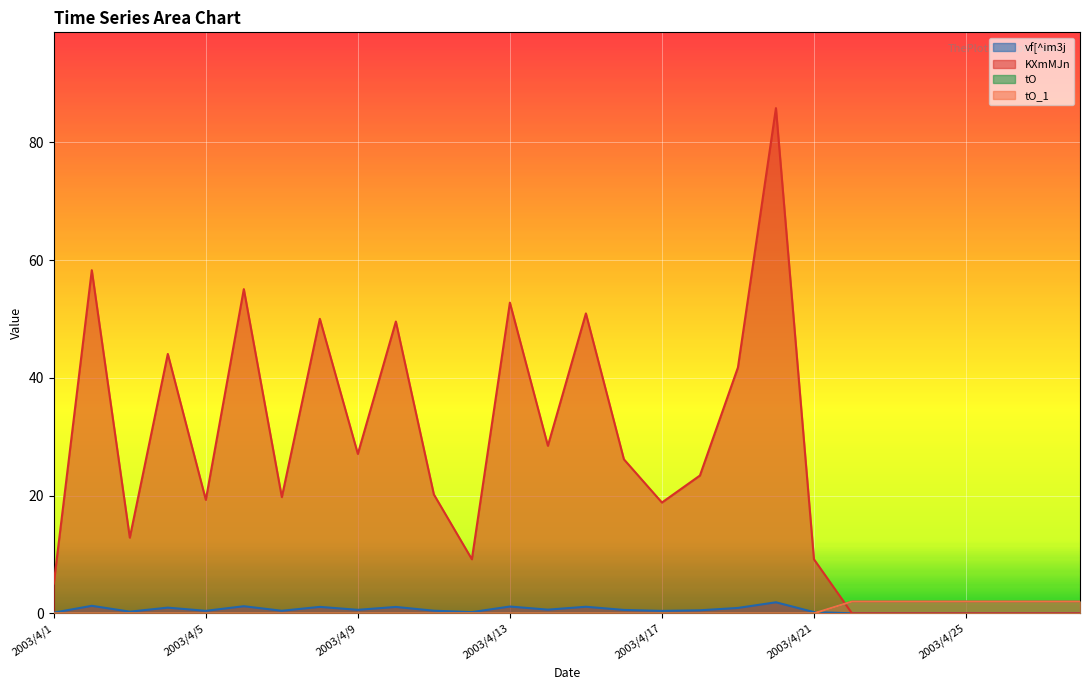

What is the greatest value displayed?

85.8